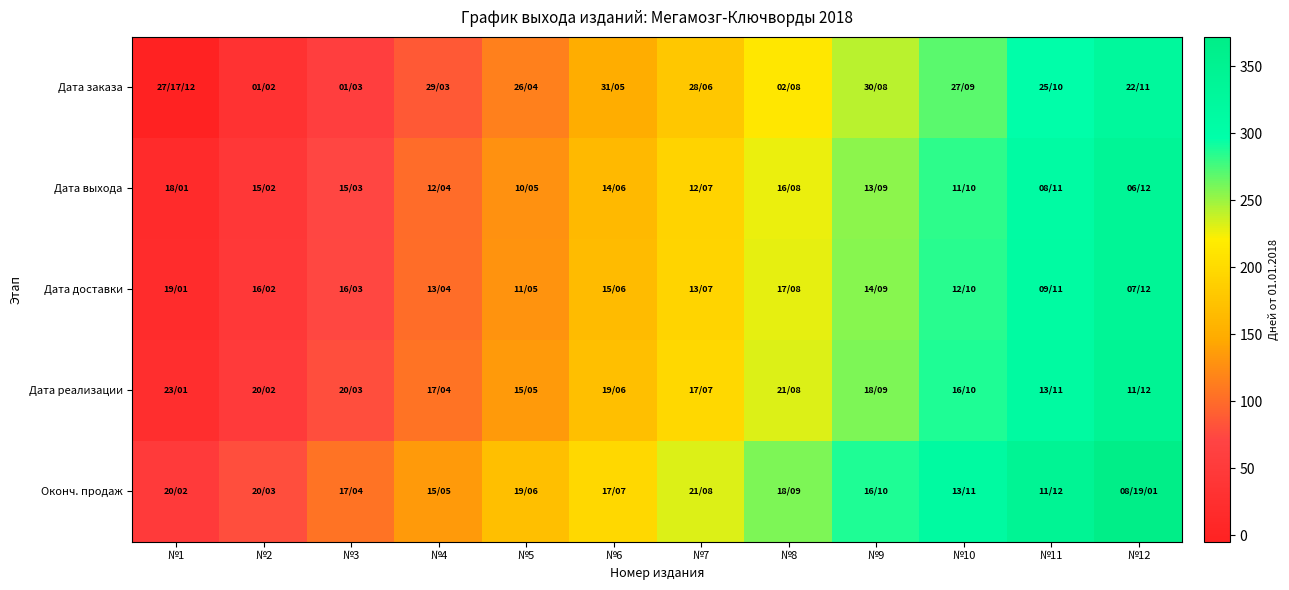

Which series has the largest total across all categories?

Оконч. продаж